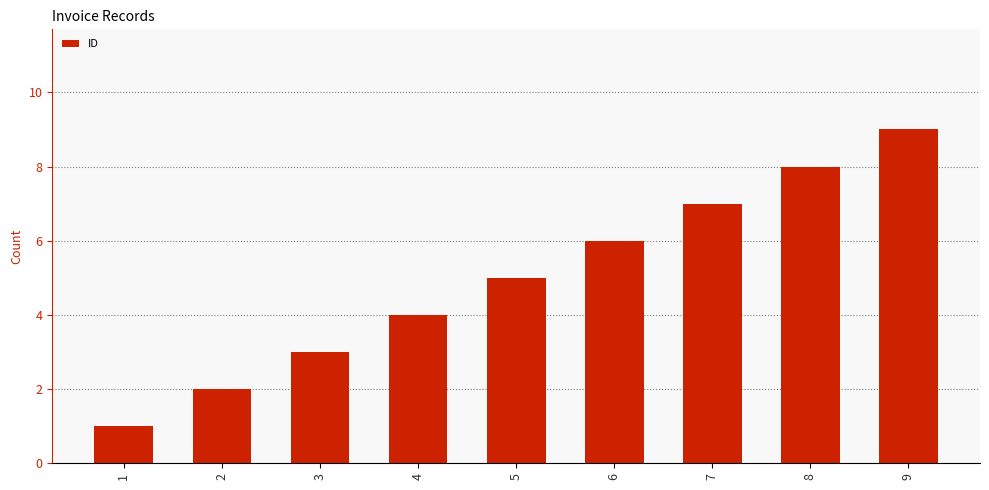

Which has a higher value, 6 or 8?

8